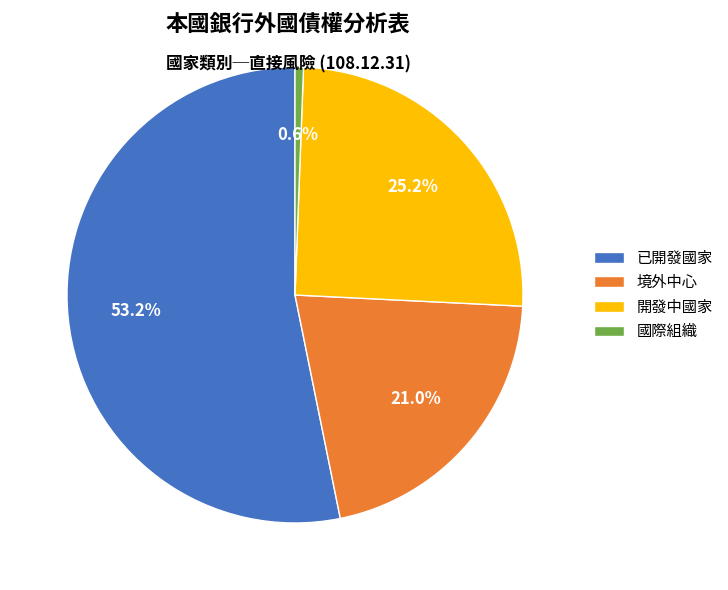

What is the largest slice in the pie chart?

已開發國家